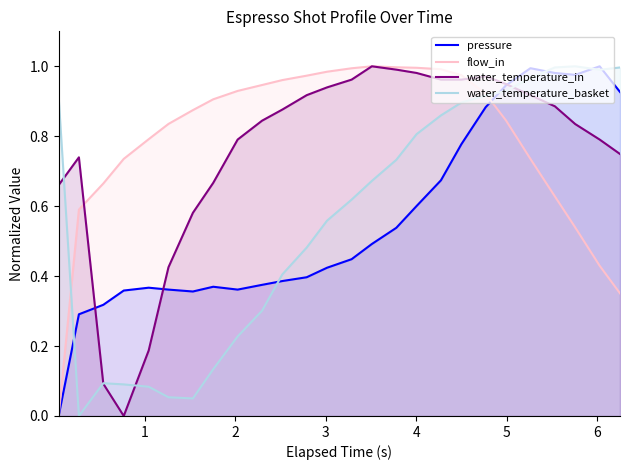

What is the value of the water_temperature_in point at the 16th from the left?

1.0